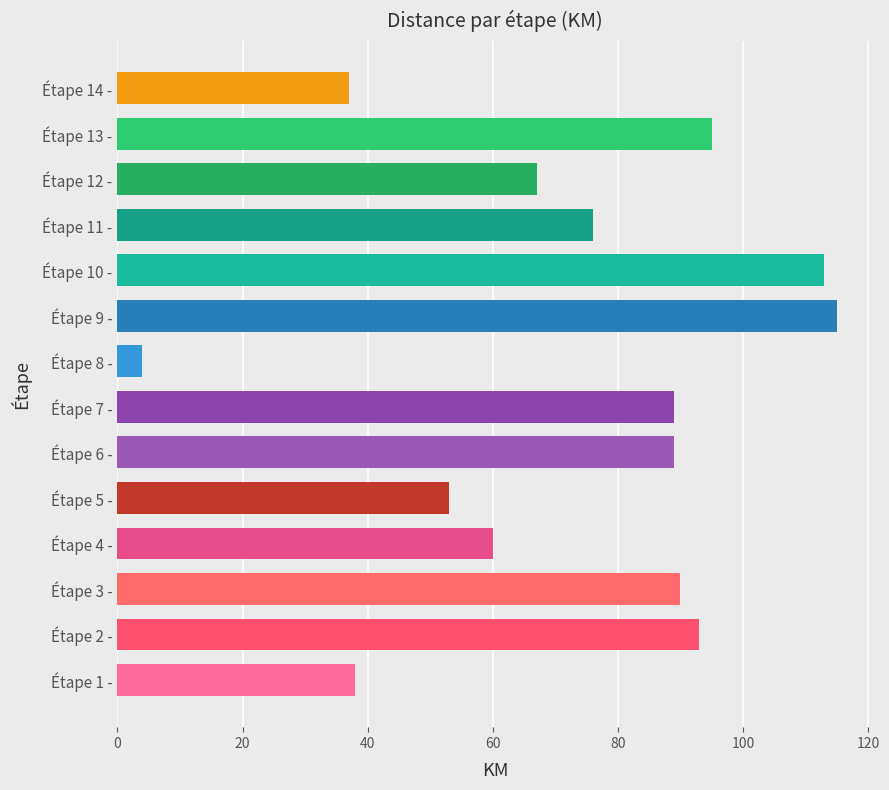

At which label is the value closest to 59?

Étape 4 -